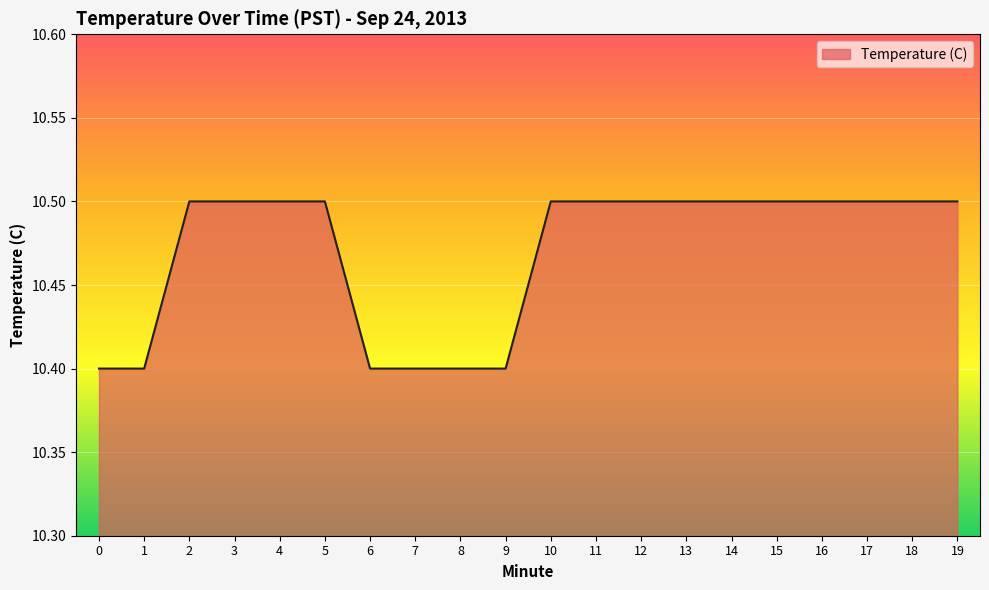

Approximately how many times larger is the value at 5 compared to 11?

1.0